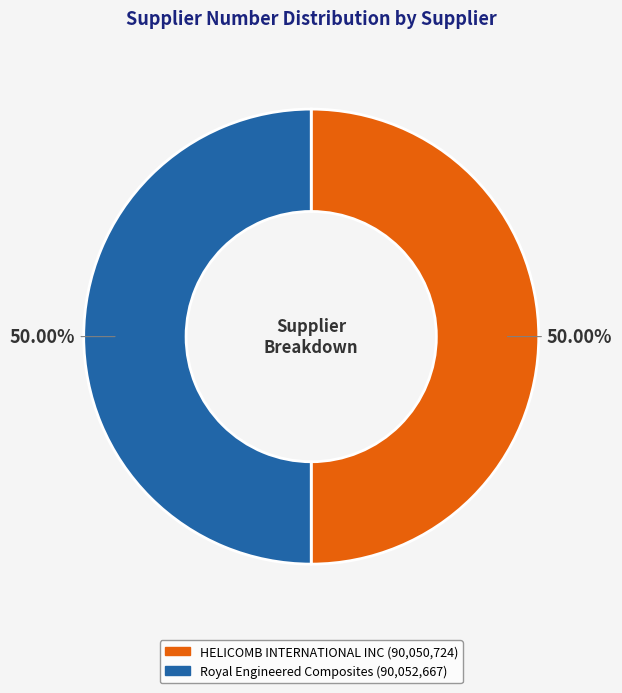

What percentage is the Royal Engineered Composites slice, to the nearest percent?

50%